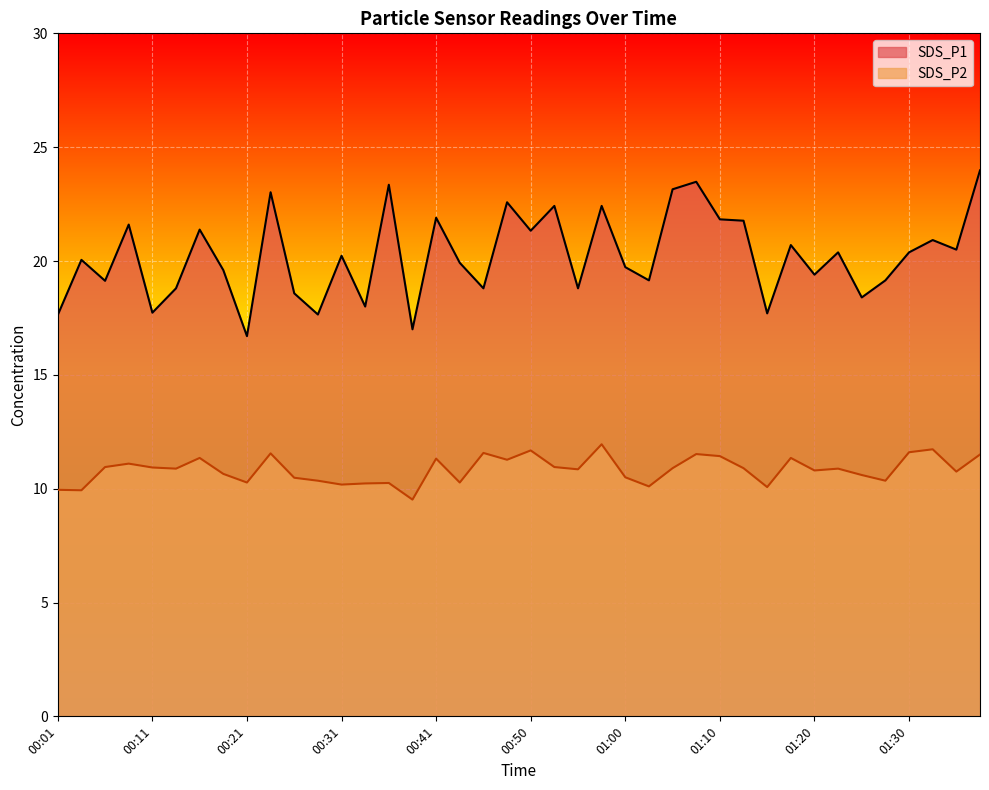

In SDS_P1, how many points are higher than both neighbors (excluding endpoints)?

14